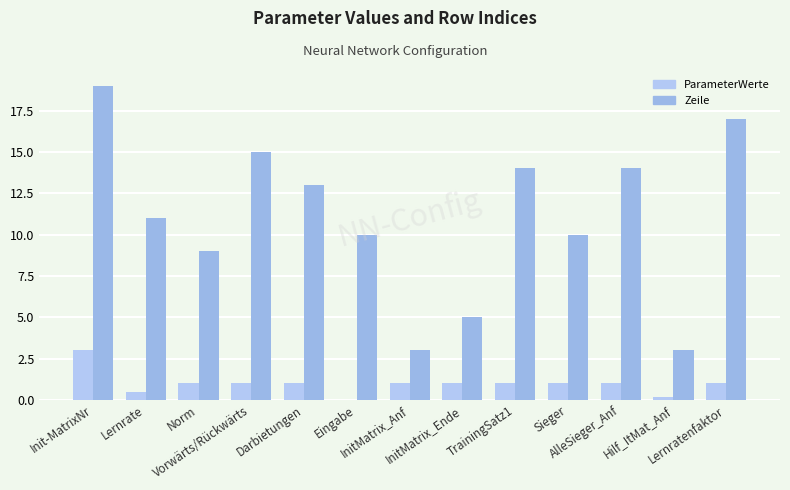

Count the number of data series in this chart.

2